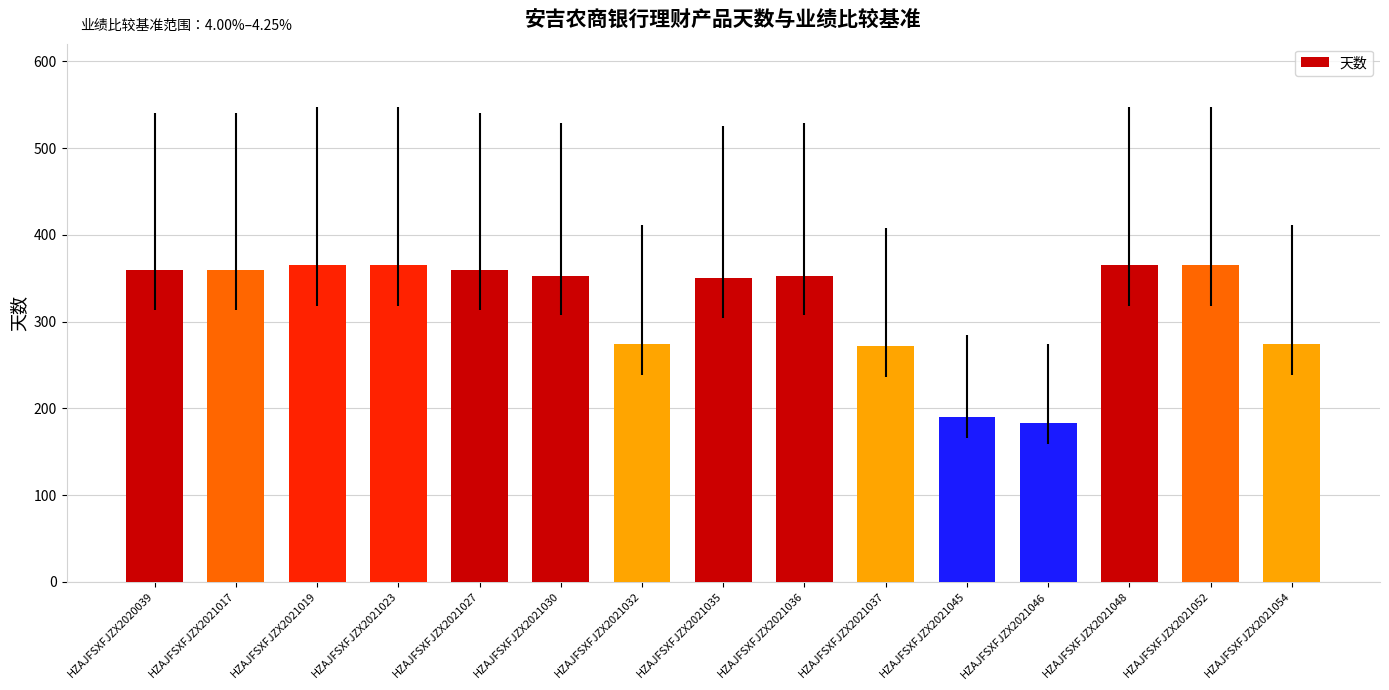

Does the chart contain stacked bars?

No